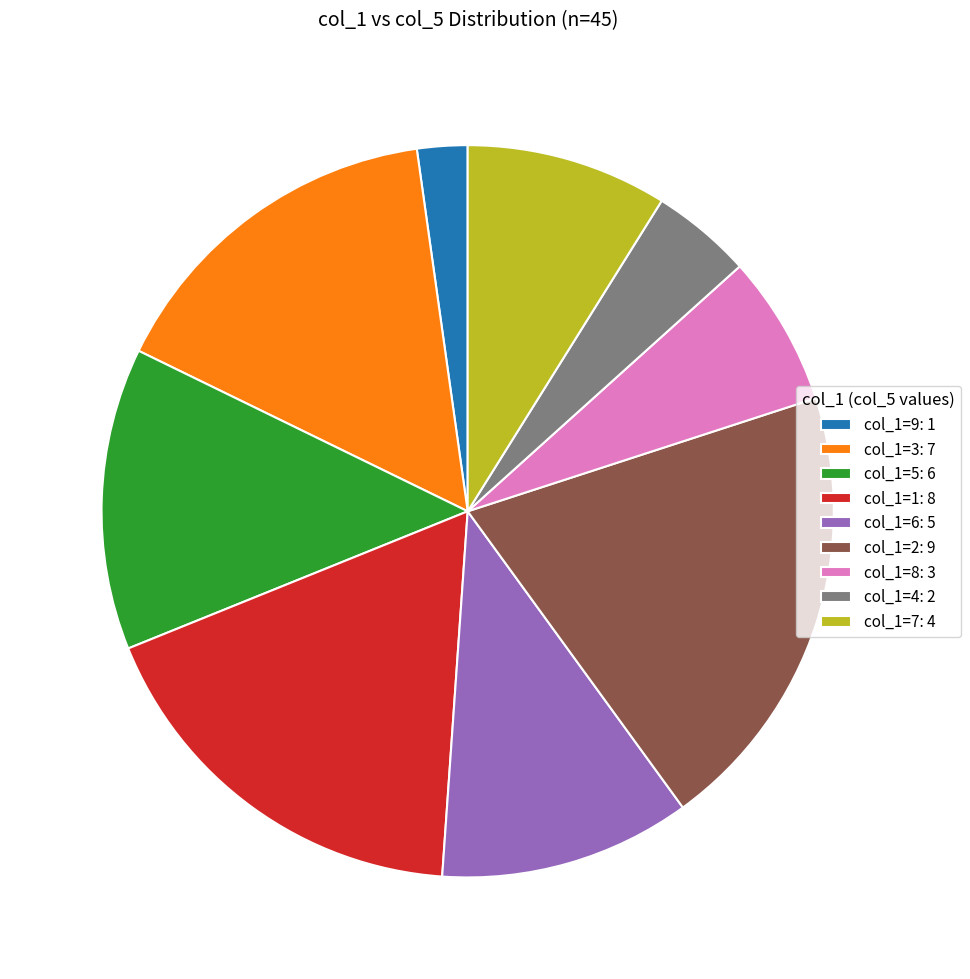

Rank the categories by value from lowest to highest.

col_1=9: 1, col_1=4: 2, col_1=8: 3, col_1=7: 4, col_1=6: 5, col_1=5: 6, col_1=3: 7, col_1=1: 8, col_1=2: 9